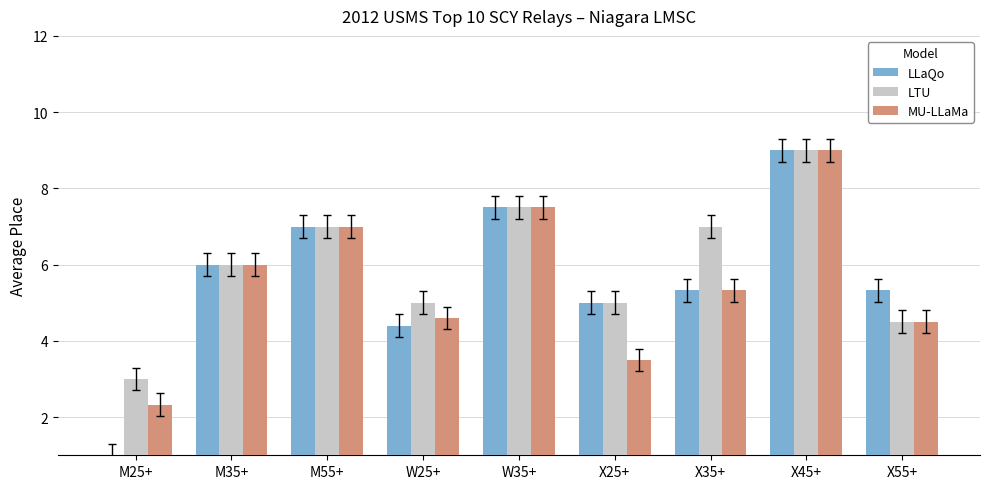

List the series in order of their overall mean, lowest first.

MU-LLaMa, LLaQo, LTU